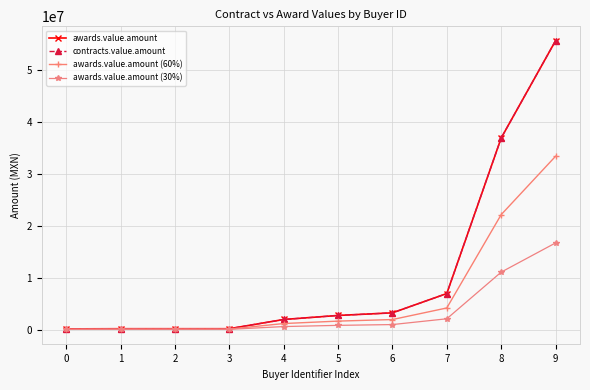

Is this an area chart (filled region under the line)?

No